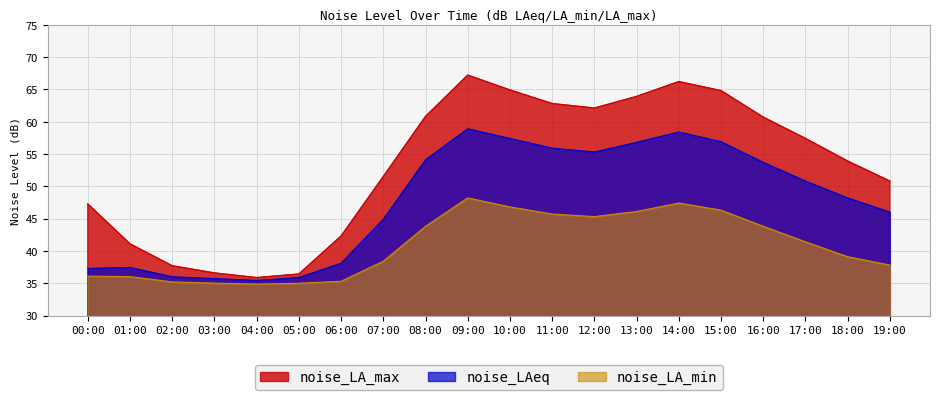

What is the label of the 11th point from the right?

09:00